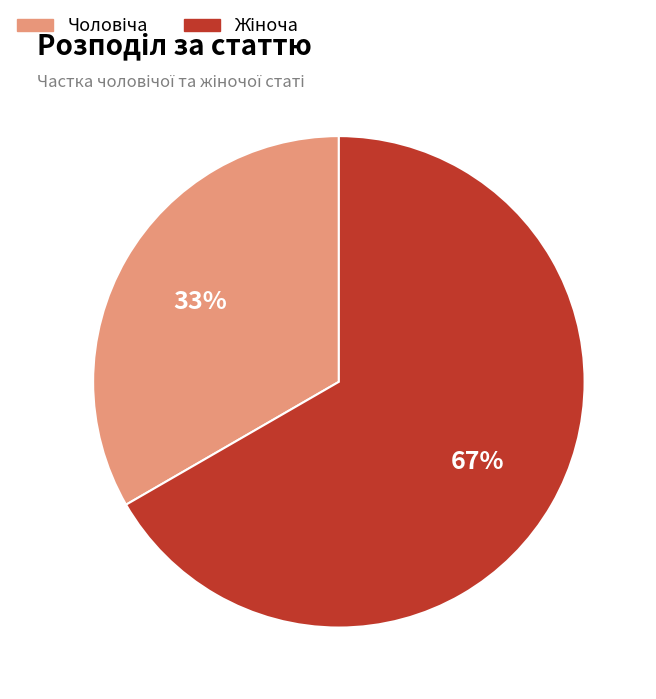

To the nearest percent, what is the average slice percentage?

50%